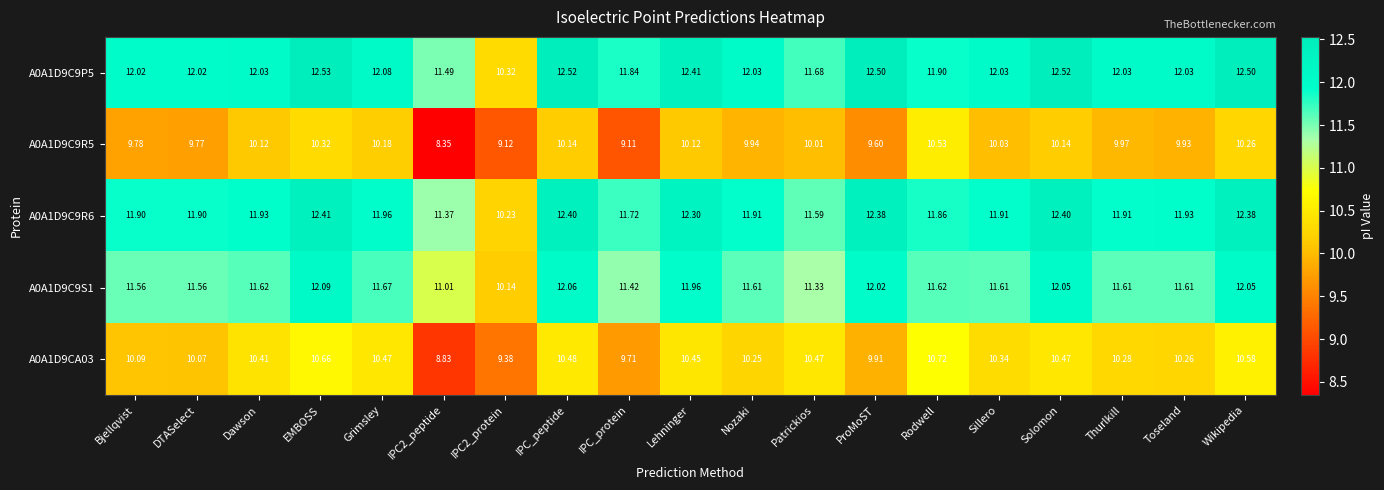

At which label does A0A1D9CA03 first exceed 10?

Bjellqvist